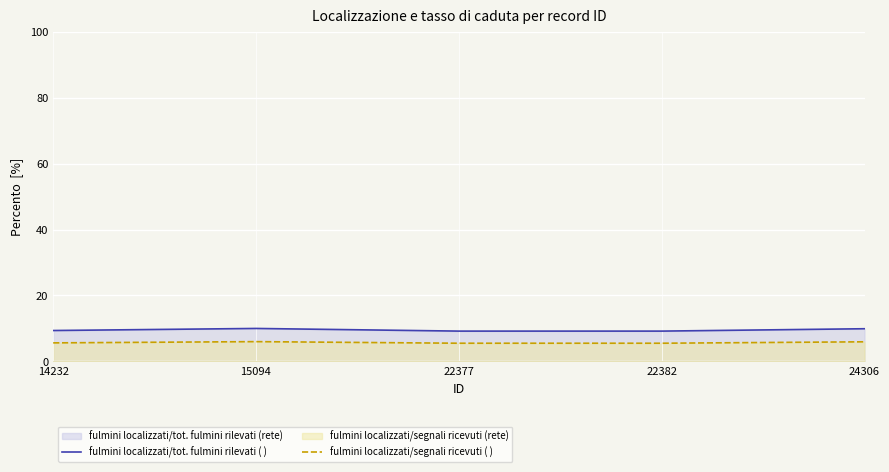

Where is the first local maximum for fulmini localizzati/segnali ricevuti ( )?

15094